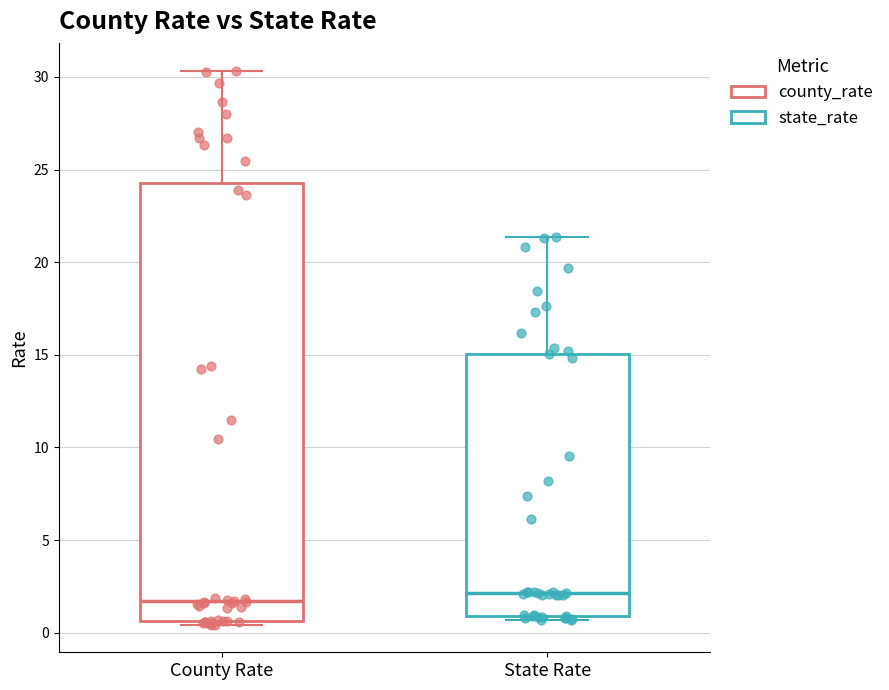

Comparing the boxes themselves (not the whiskers), which one is the tallest?

County Rate